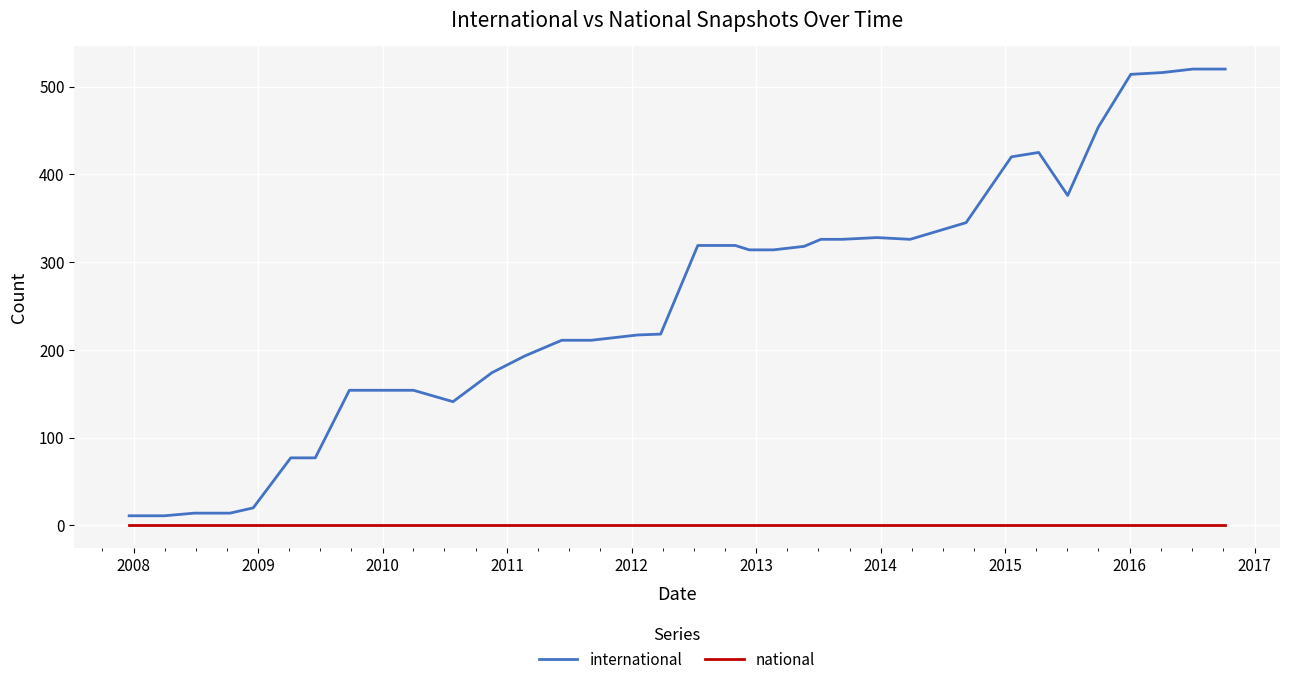

What is the difference between the maximum and minimum values in the international series?

509